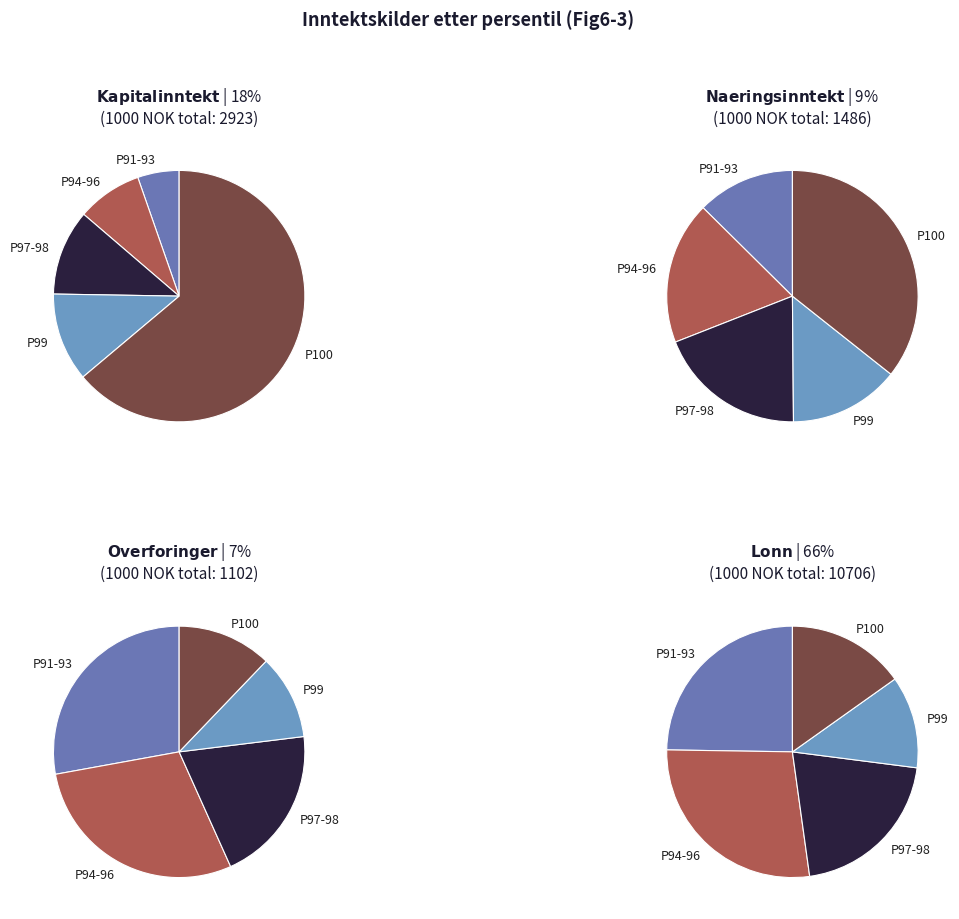

Which slice is the smallest?

91